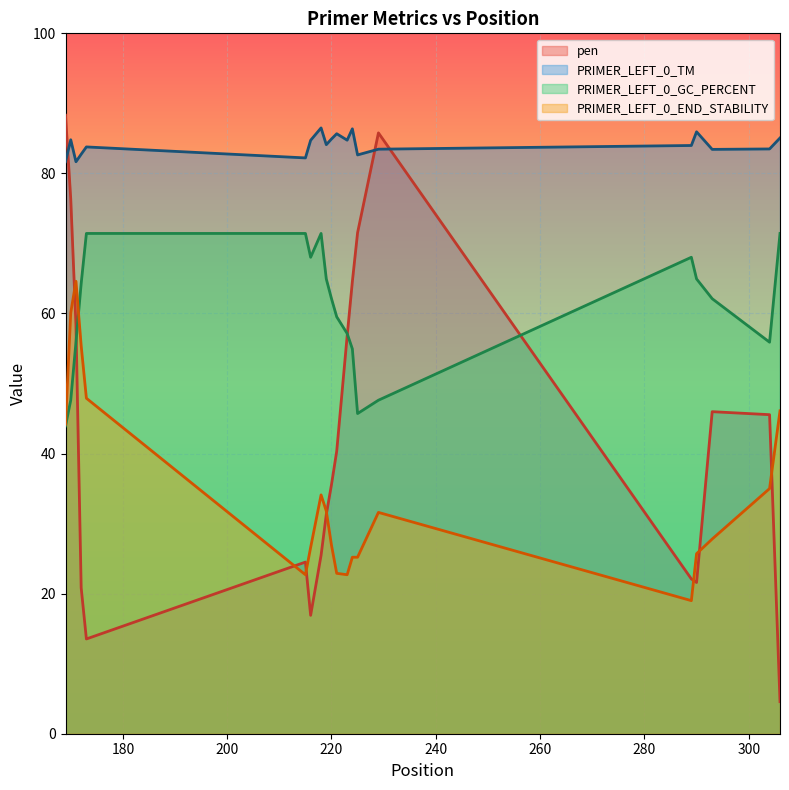

Rank the series at 215 from lowest to highest value.

PRIMER_LEFT_0_END_STABILITY, pen, PRIMER_LEFT_0_GC_PERCENT, PRIMER_LEFT_0_TM